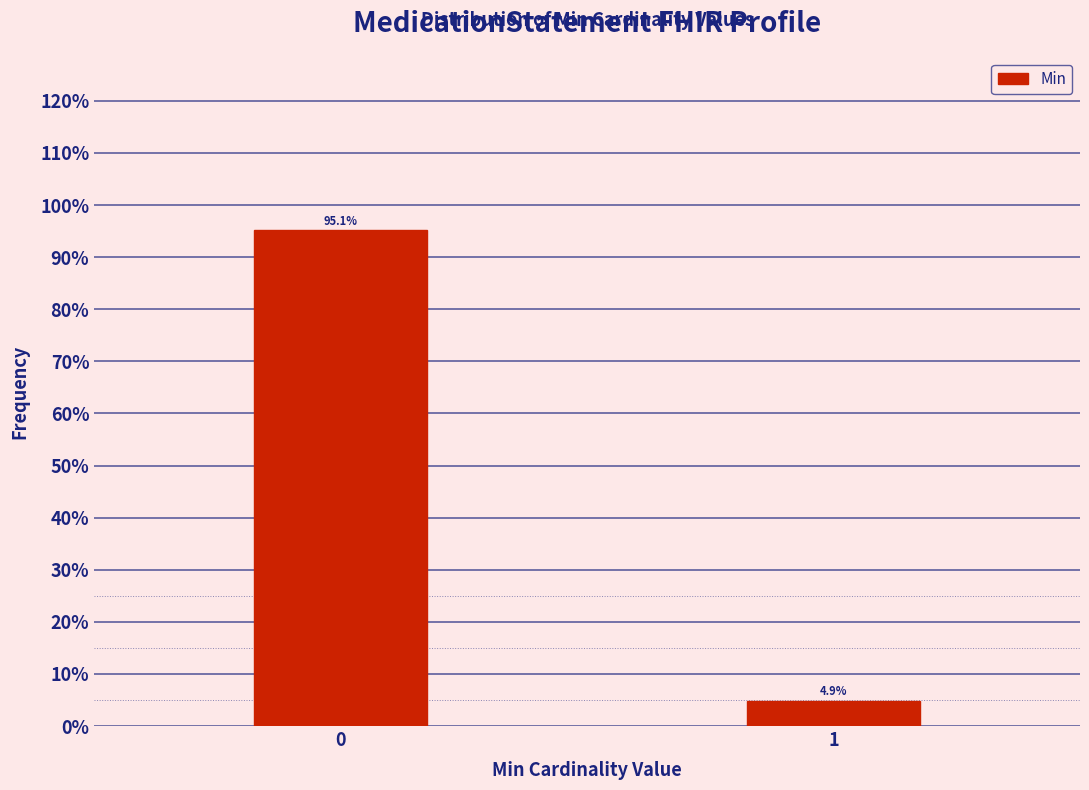

Reading left to right, extract all data points from this chart.

95.1	4.9